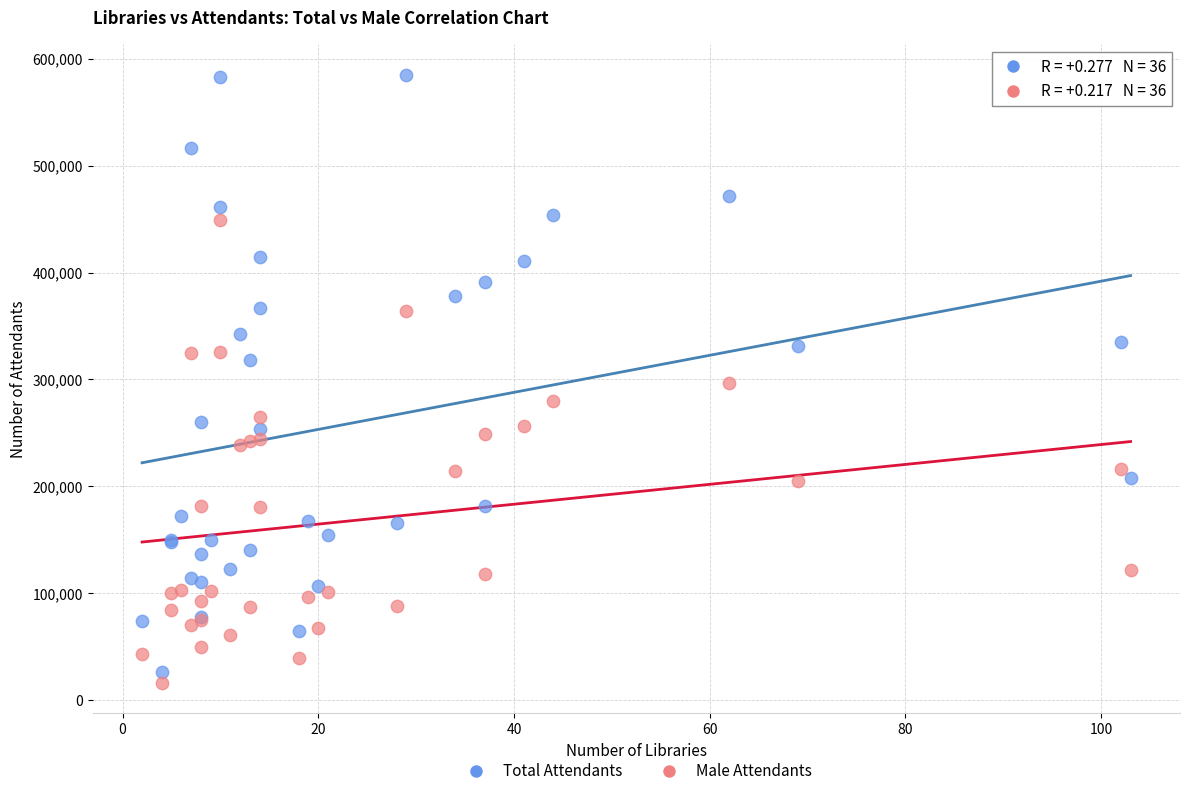

What are all the series names shown in the legend?

Total Attendants, Male Attendants